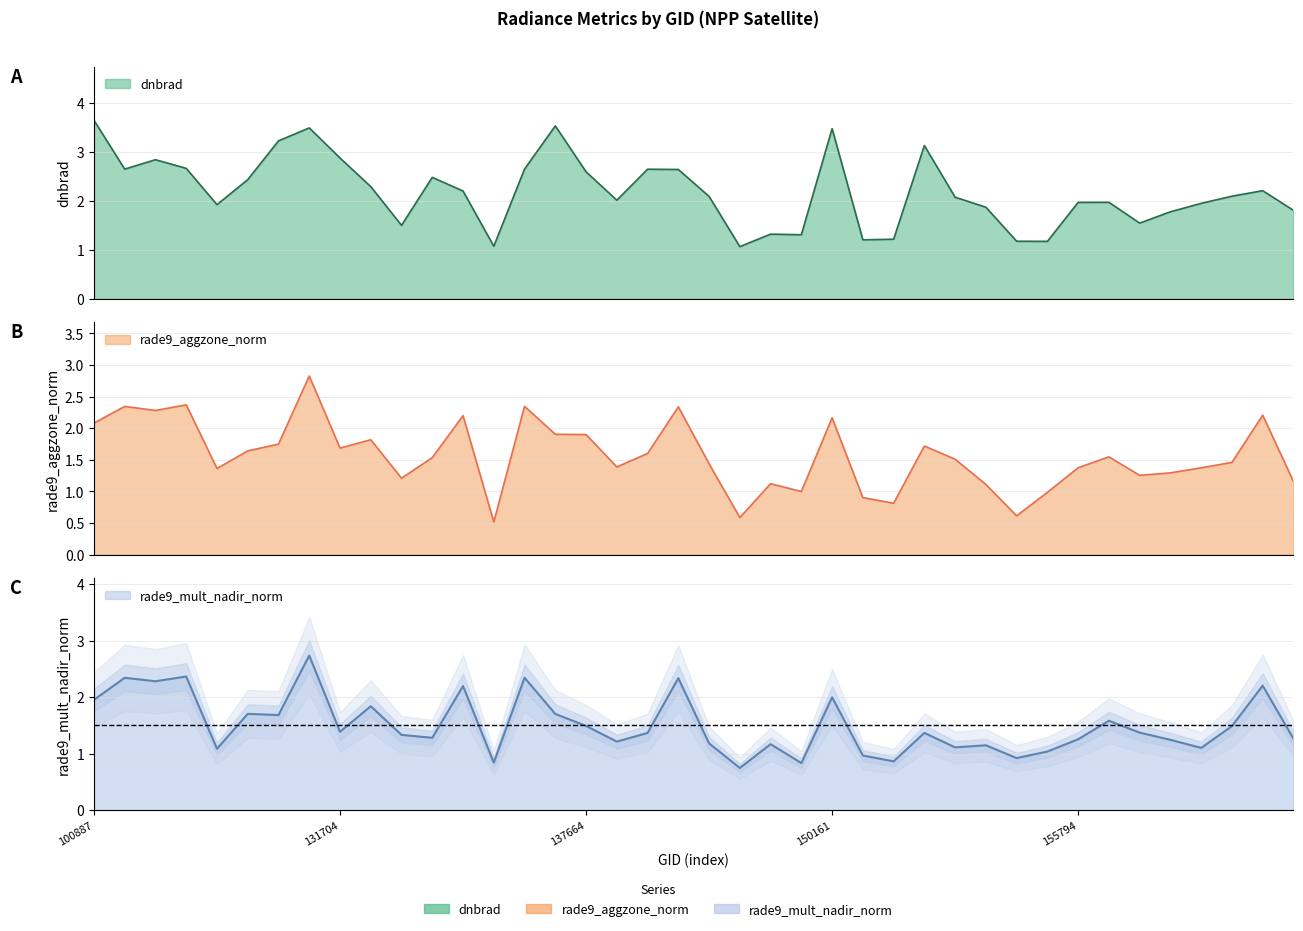

What position from the right is 132076?

31